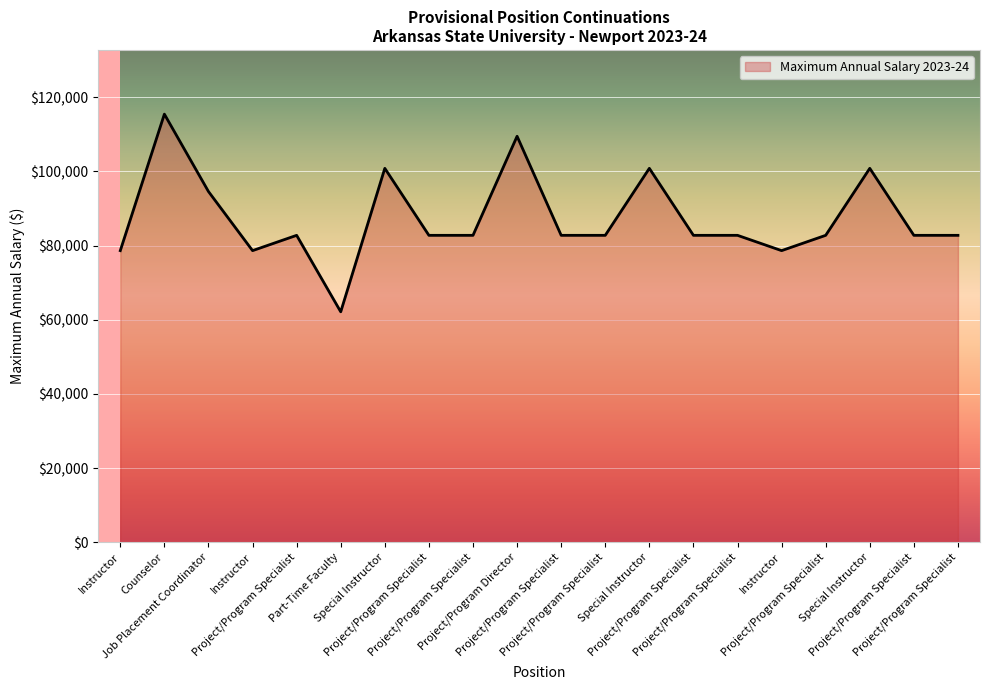

How many lines are shown in the chart?

1